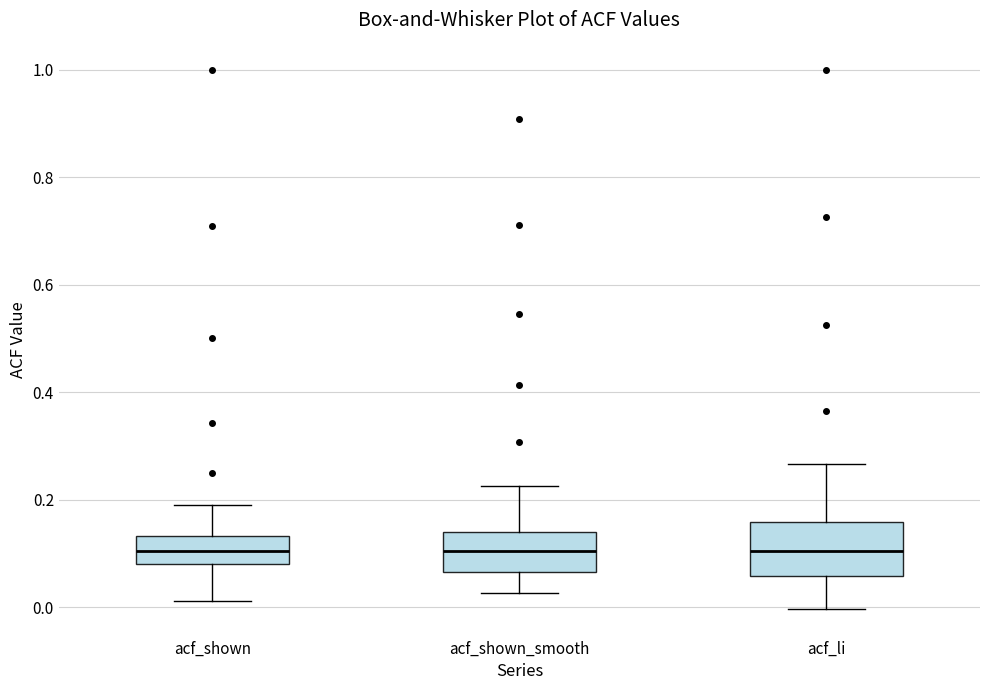

Where does the median line of the box for acf_li sit on the y-axis? The values are not printed on the chart, so give them approximately, as read against the axis.

0.10